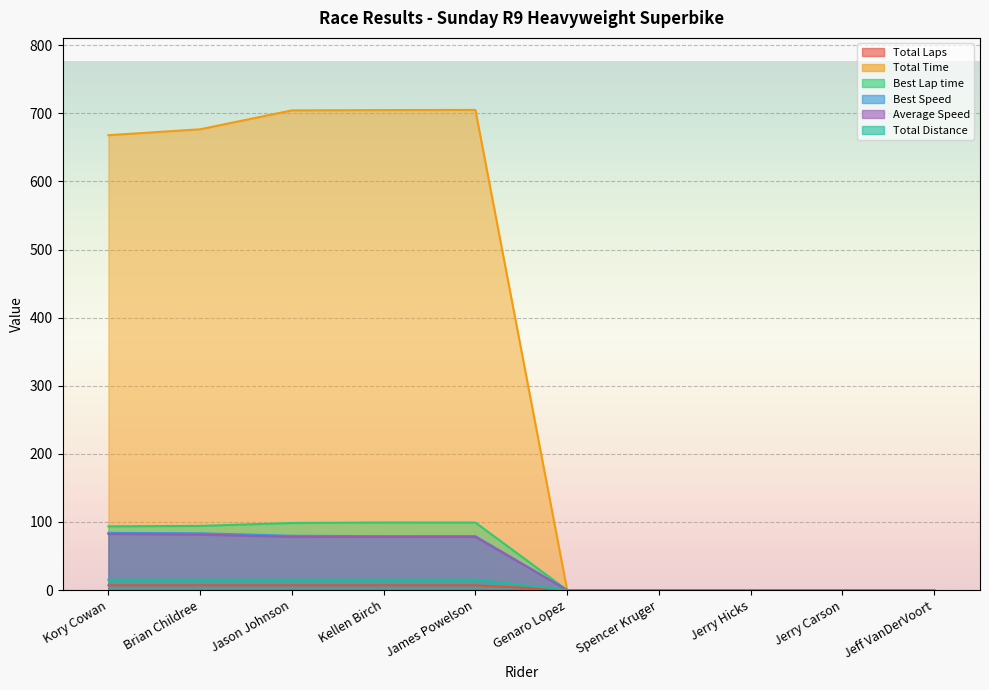

At which category does the chart reach its minimum across all series?

Genaro Lopez